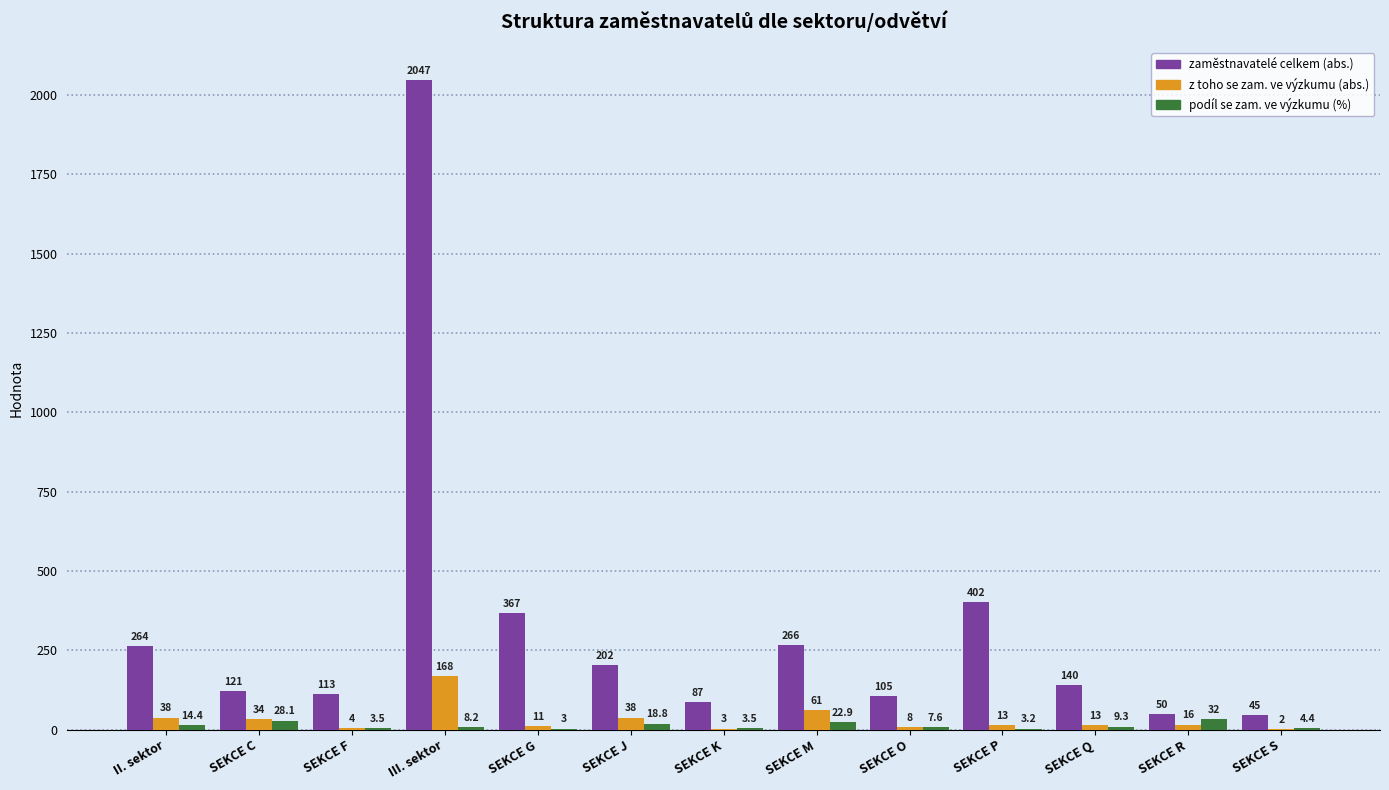

At which category is the sum across all series the highest?

III. sektor